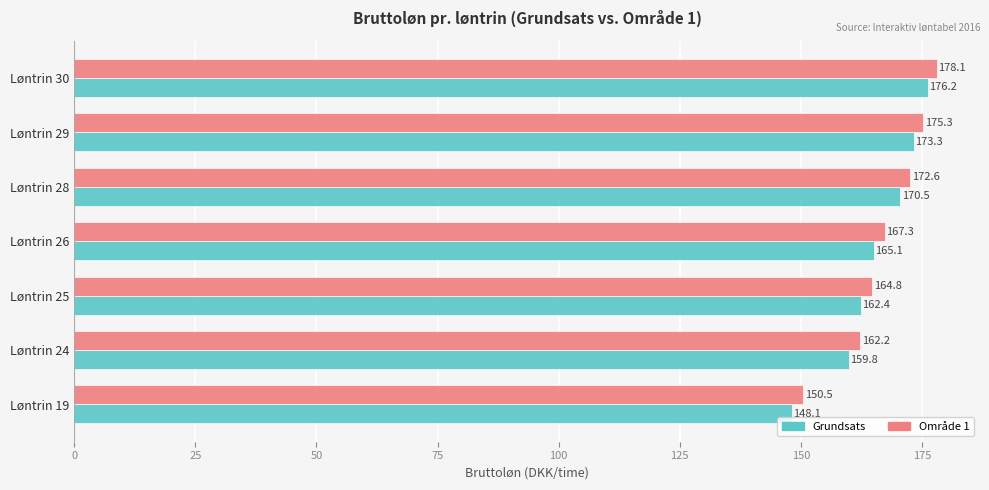

What is the sum of all Område 1 values?

1170.8